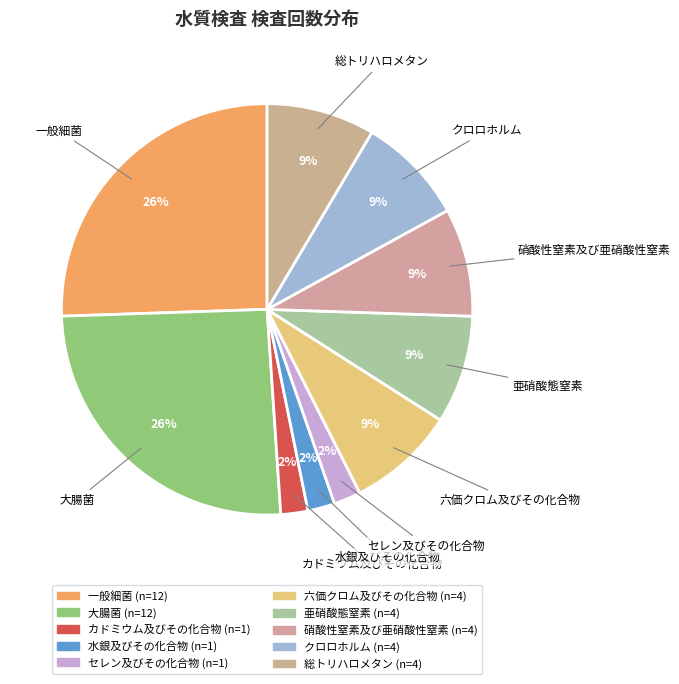

Count the number of slices in the pie.

10